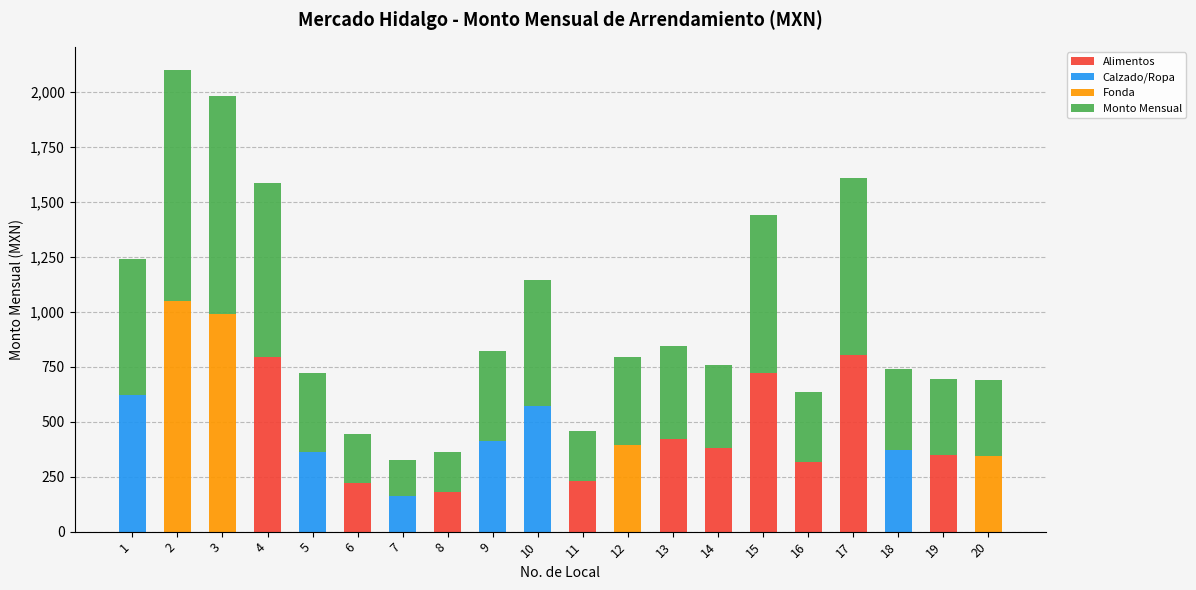

What is the highest value of the Alimentos series?

805